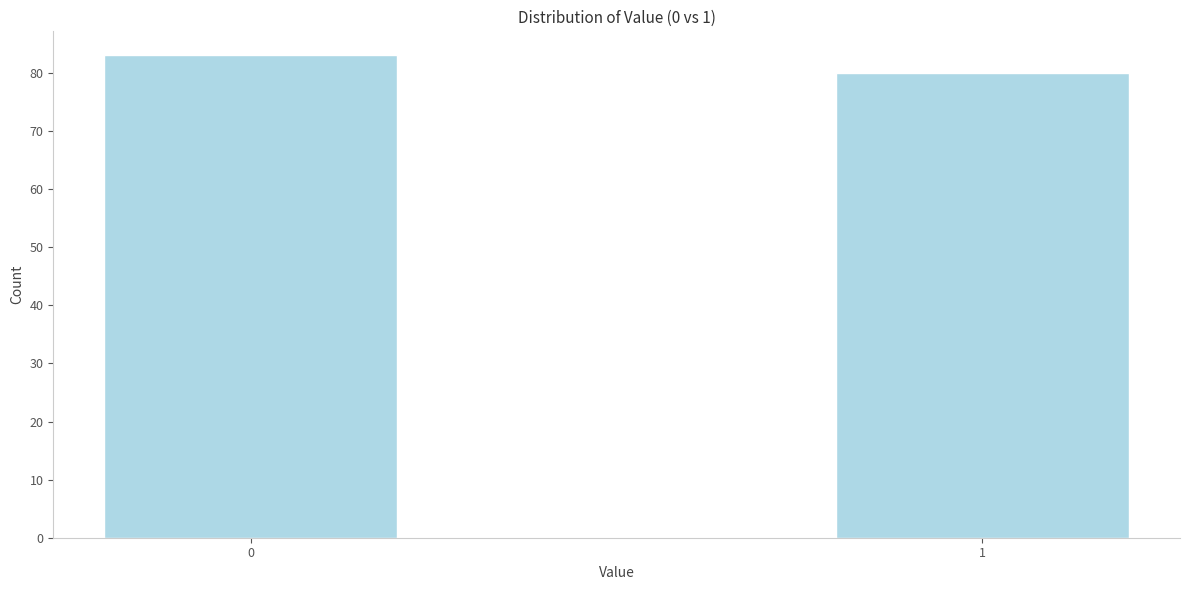

Reading left to right, what are all the values shown in this chart?

0=83	1=80